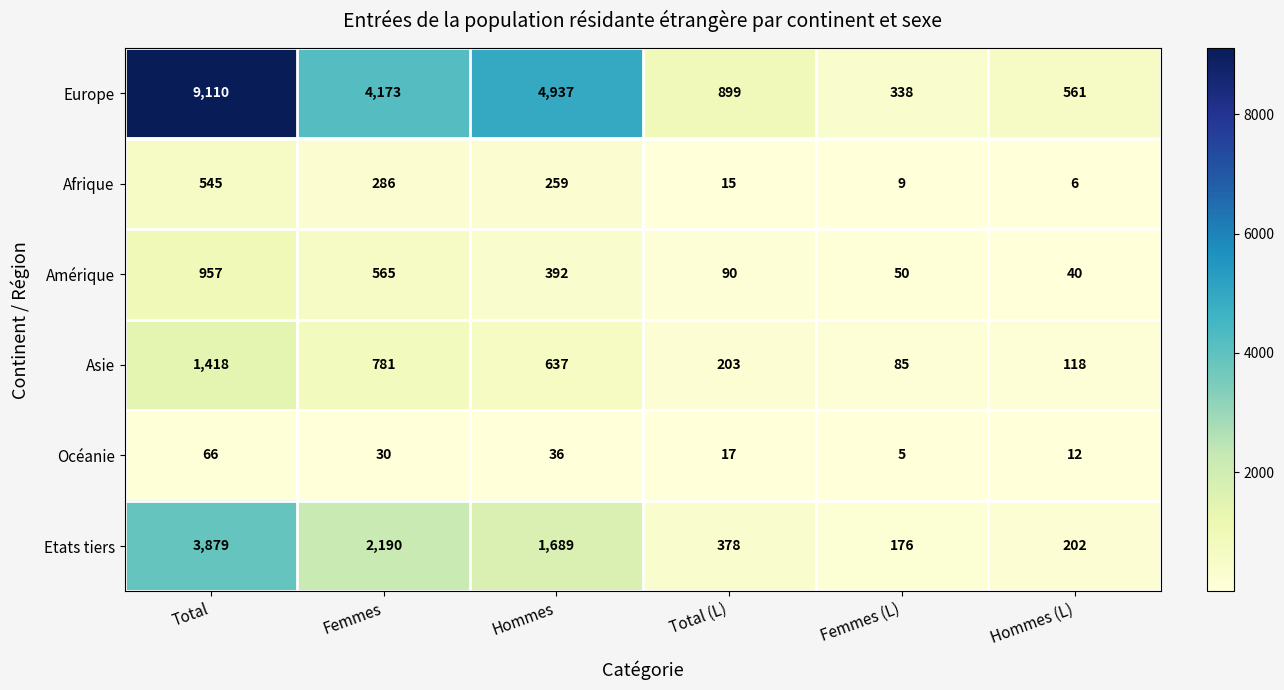

At which label does Amérique first exceed 392?

Total